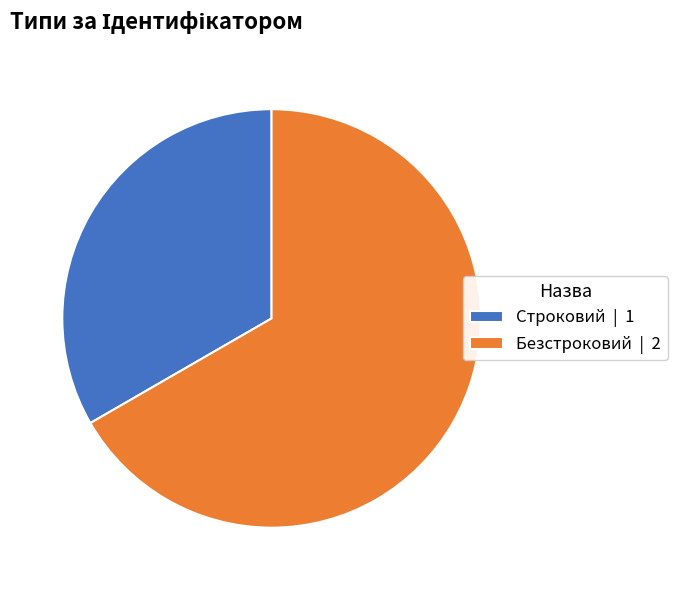

Approximately how many times larger is the value at Безстроковий | 2 compared to Строковий | 1?

2.0